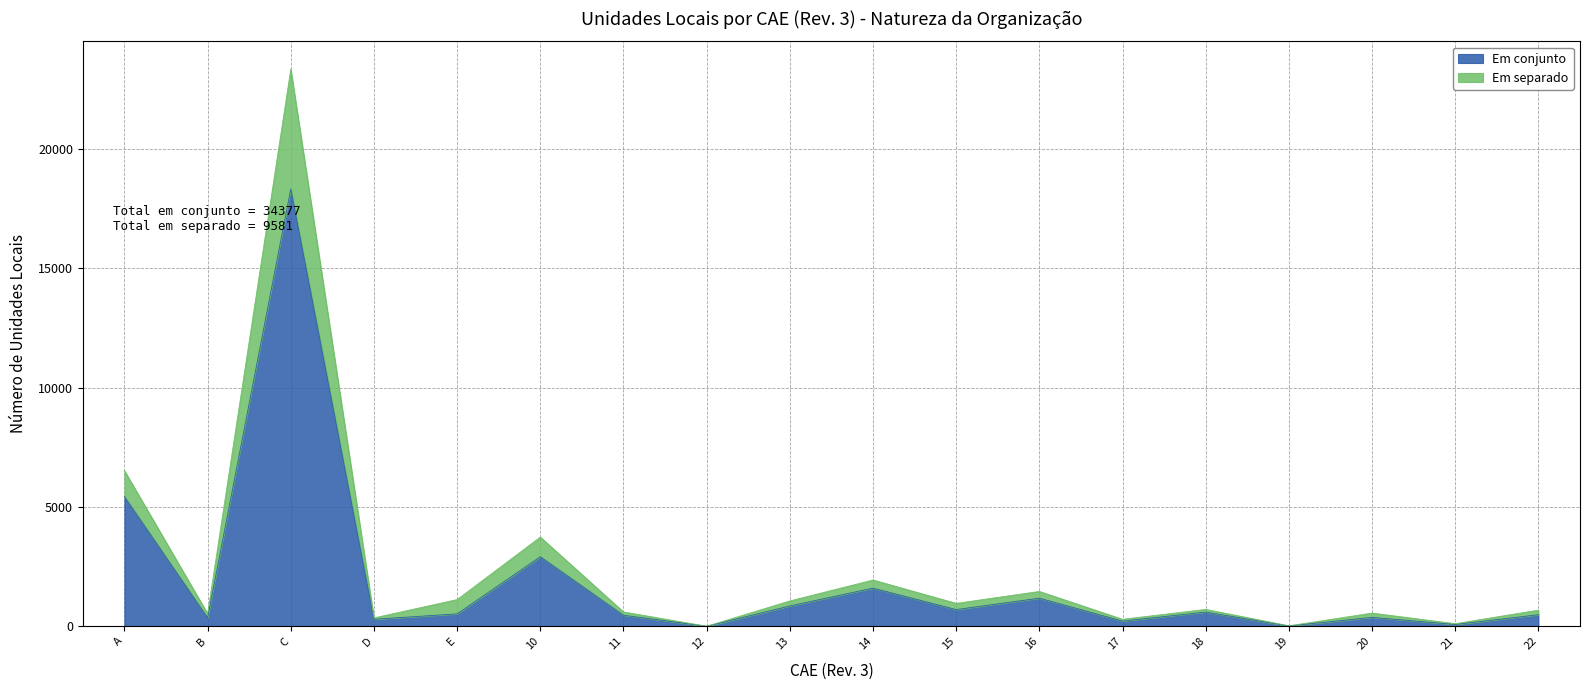

What are all the series names shown in the legend?

Em conjunto, Em separado